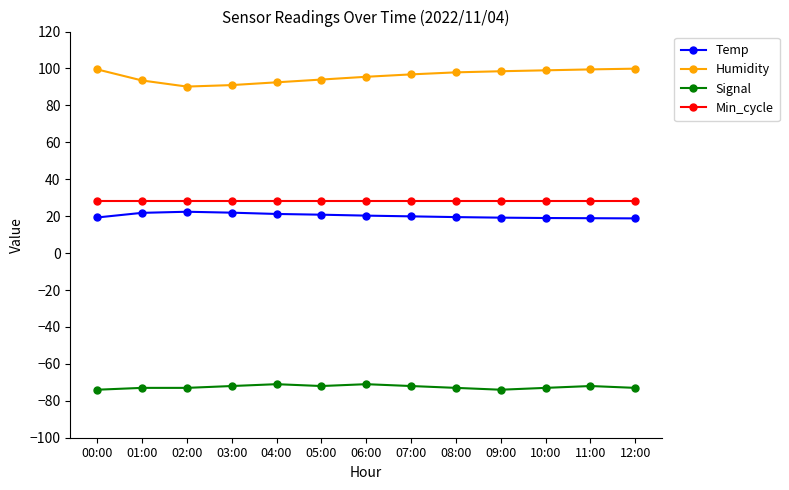

What is the sum of the Temp values at 05:00 and 01:00?

42.6